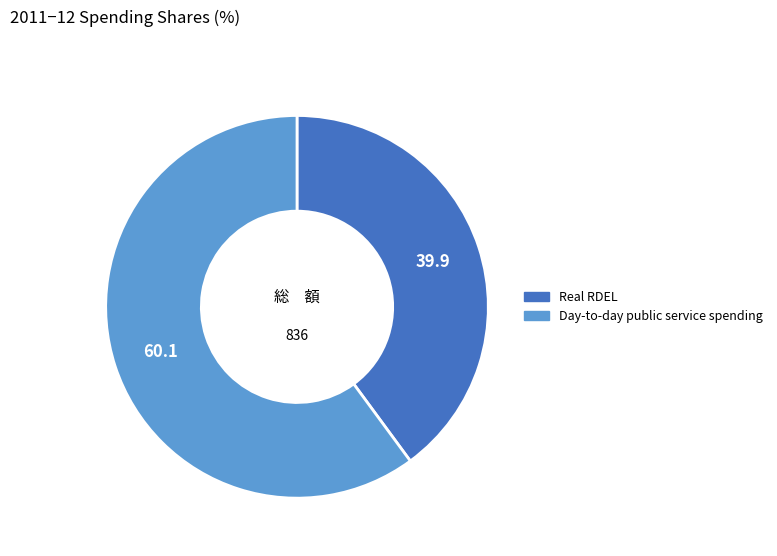

Do Real RDEL and Day-to-day public service spending together represent more than half of the pie?

Yes